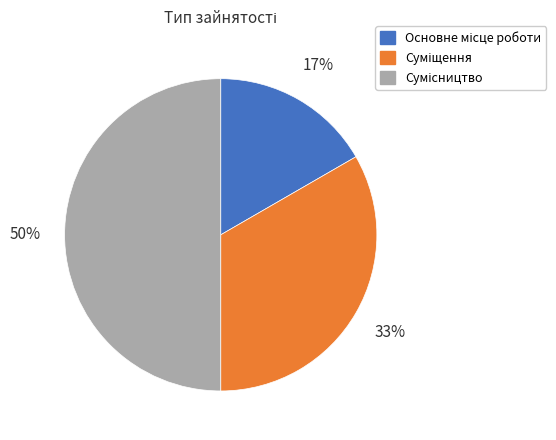

To the nearest percent, what is the difference between the largest and smallest slice percentages?

33%